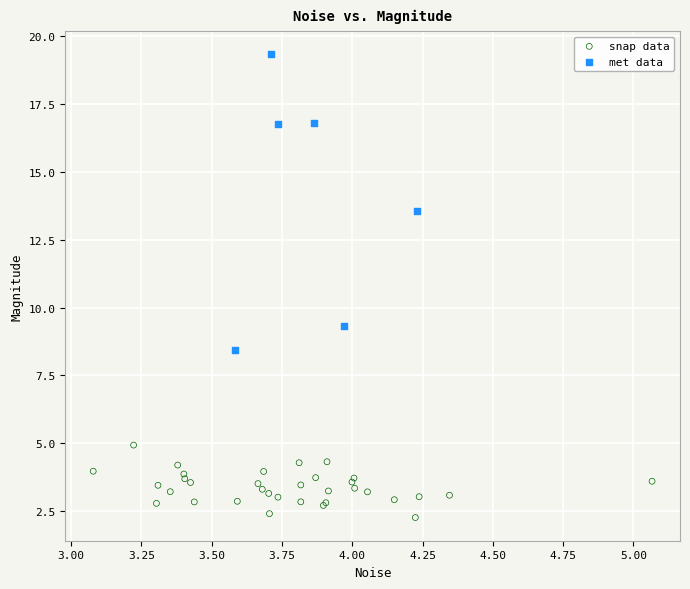

What are all the series names shown in the legend?

snap data, met data